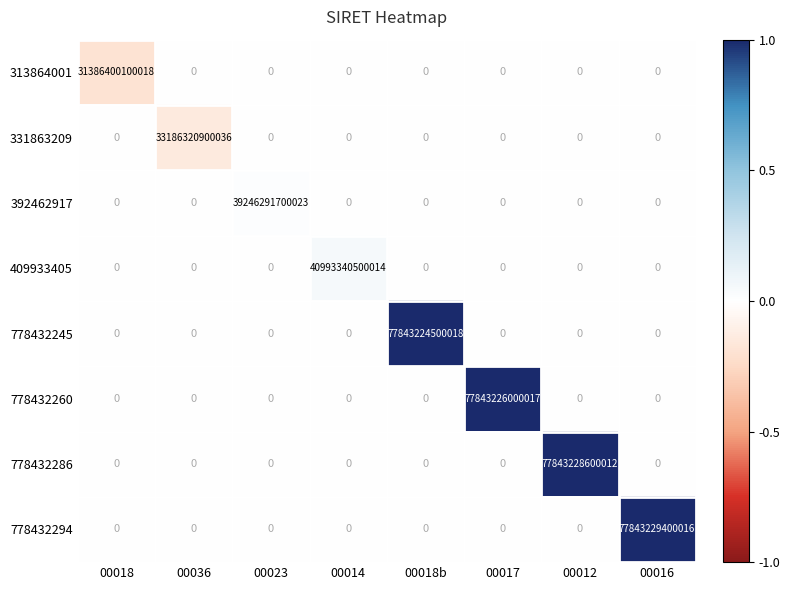

Rank the series by their maximum value, from lowest to highest.

313864001, 331863209, 392462917, 409933405, 778432245, 778432260, 778432286, 778432294